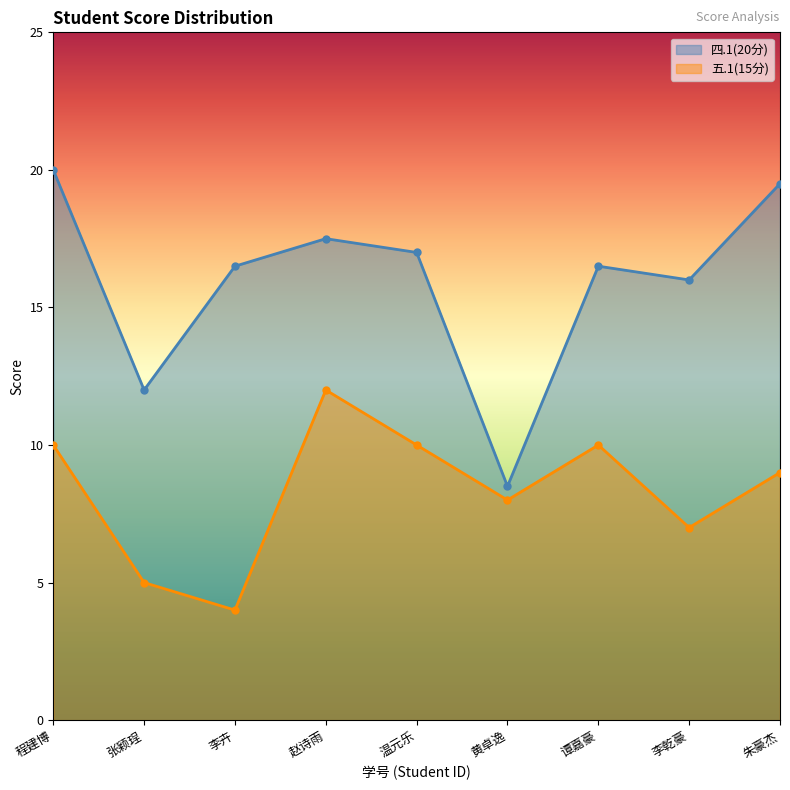

Read the 四.1(20分) value at 赵诗雨.

17.5